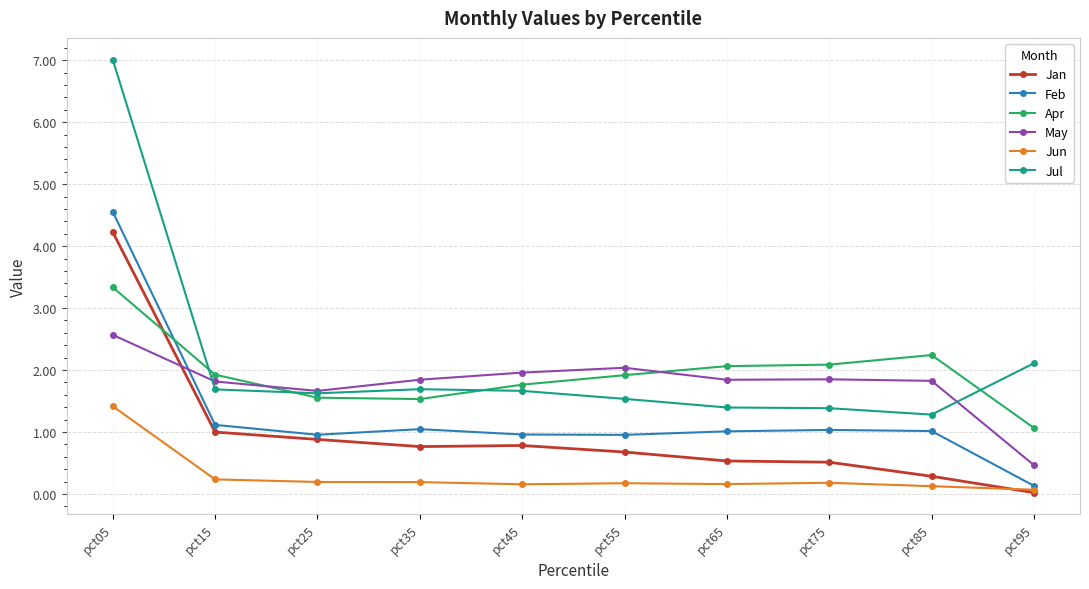

Which series has the largest range (max minus min)?

Jul